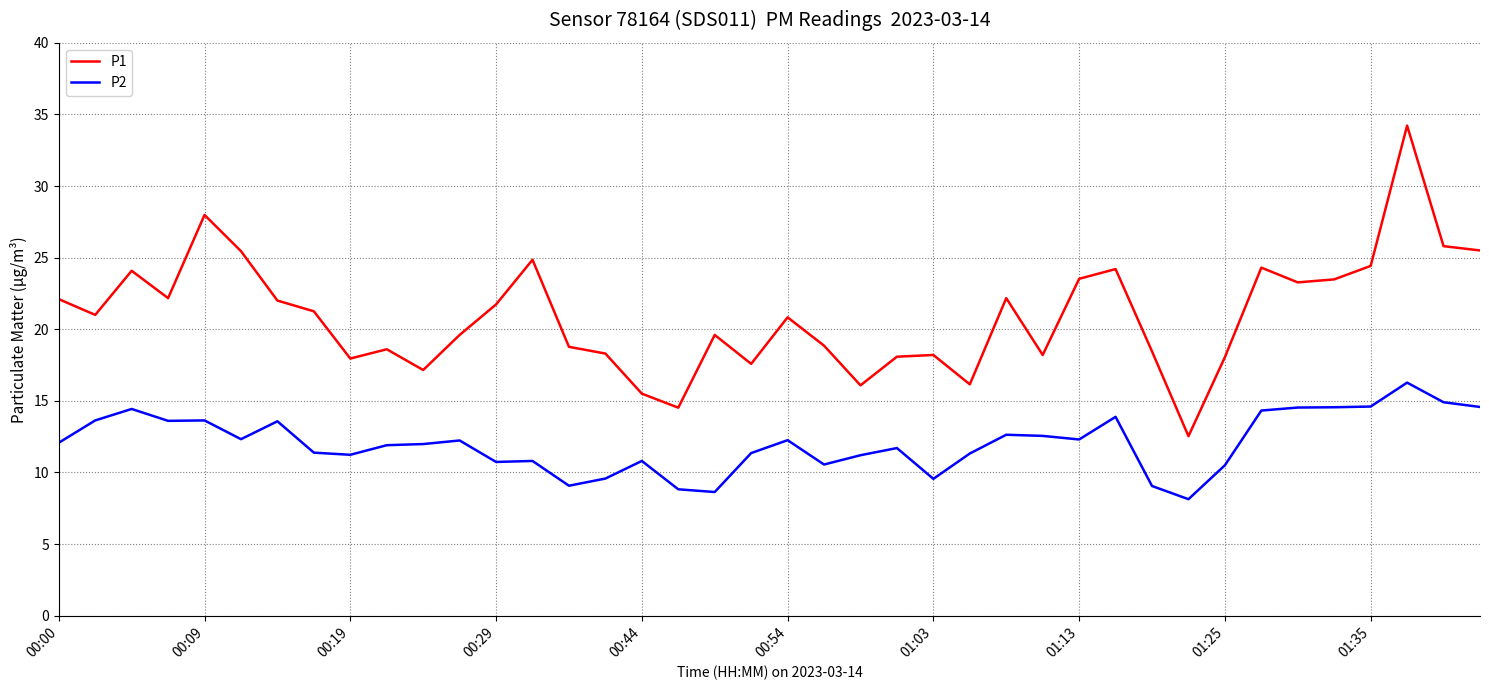

How many categories are shown in the chart?

40